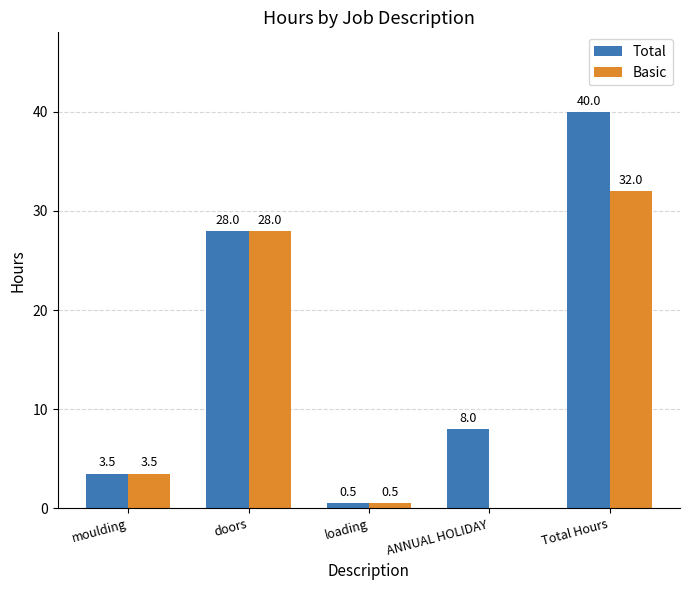

How many distinct data groups are displayed?

2